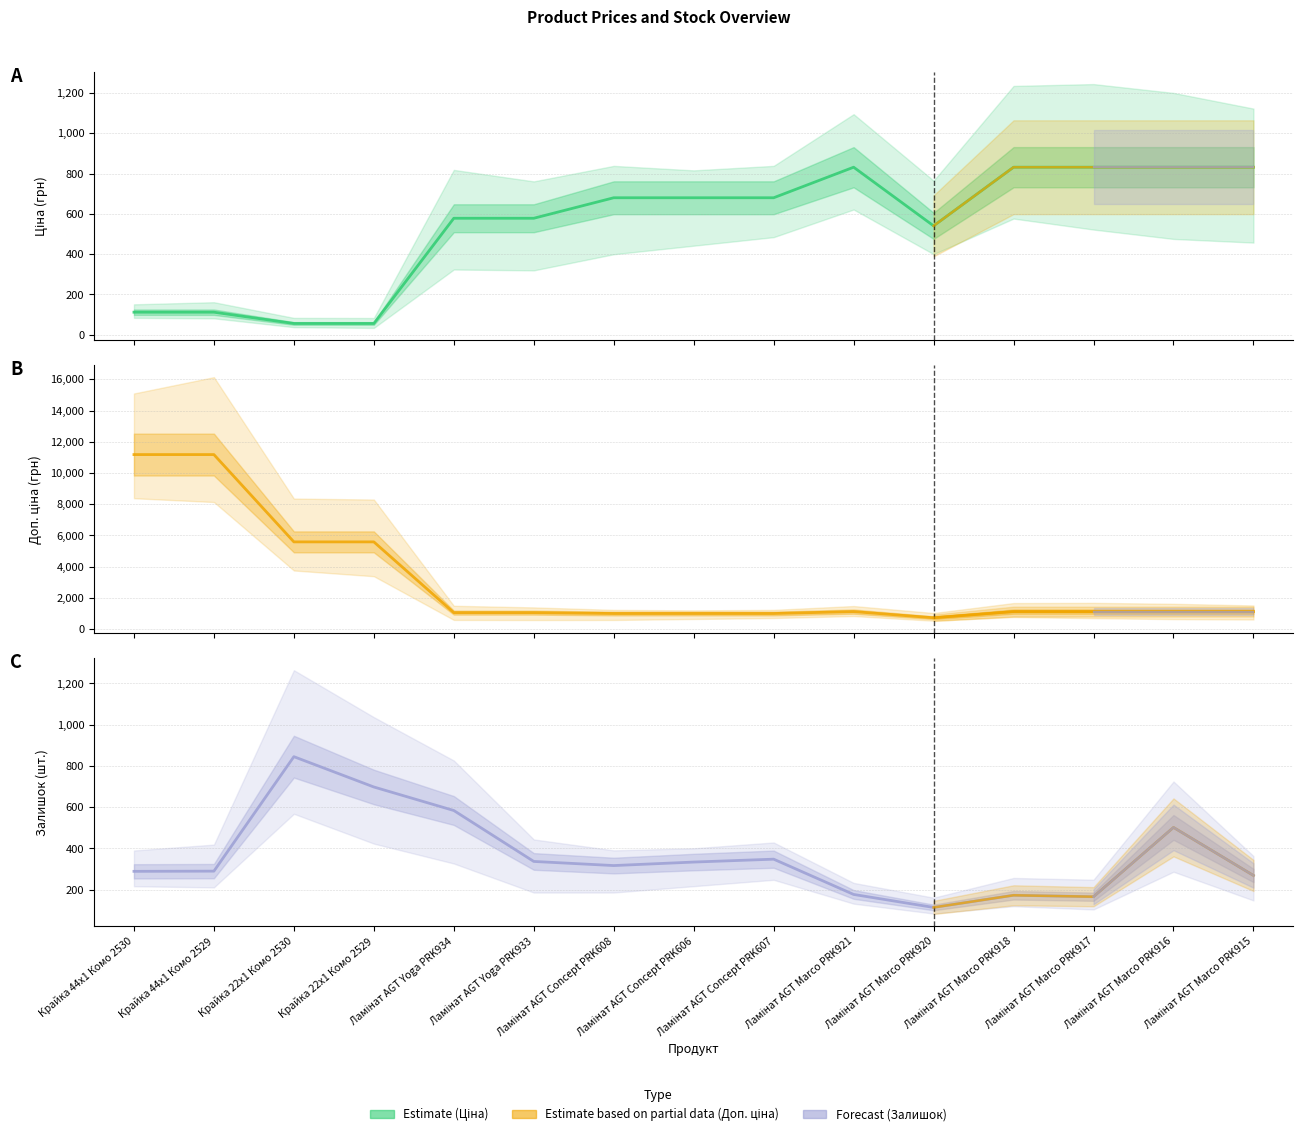

At Ламінат AGT Marco PRK921, list the series in order from smallest to largest.

Залишок, Ціна, Доп. ціна